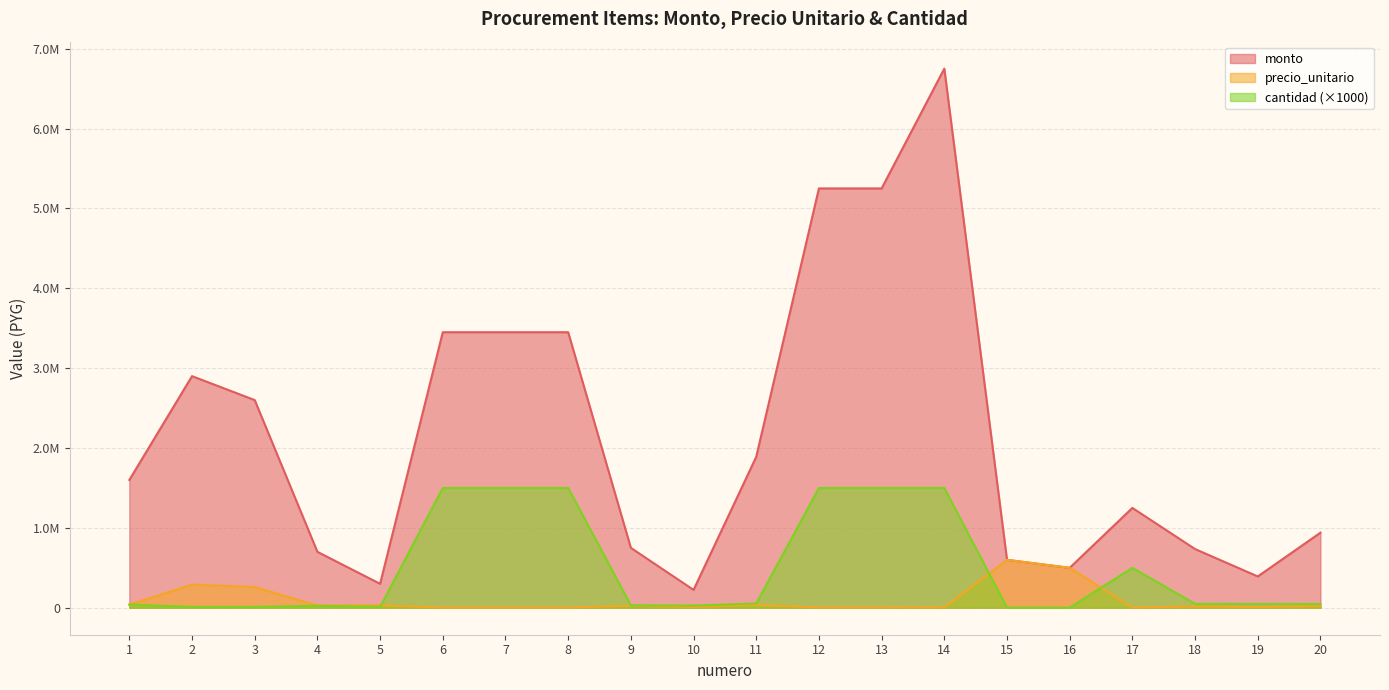

At which category does precio_unitario reach its first local peak?

2